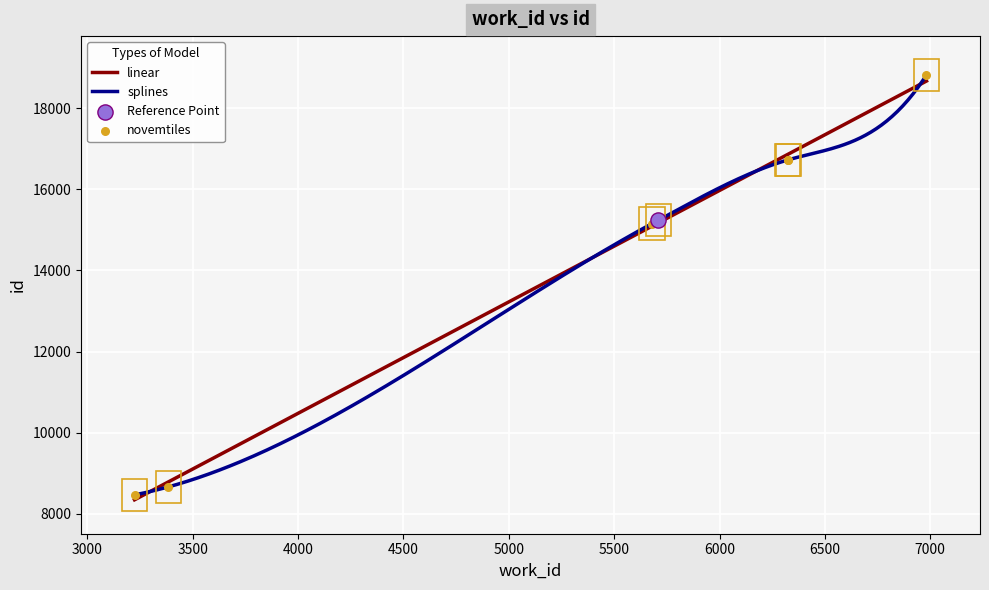

Between 3224 and 5709, which is larger?

5709